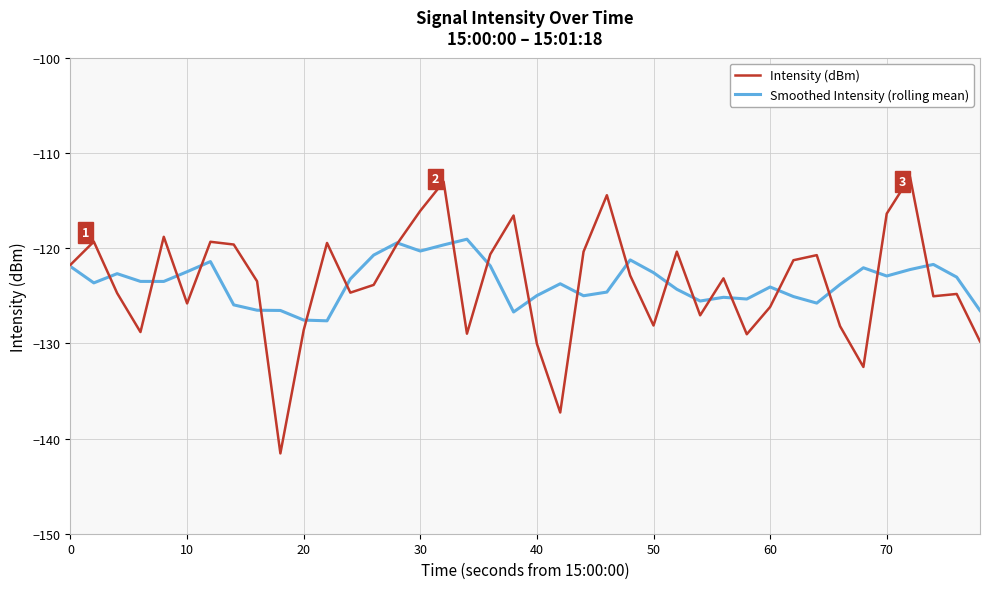

How many lines are shown in the chart?

2